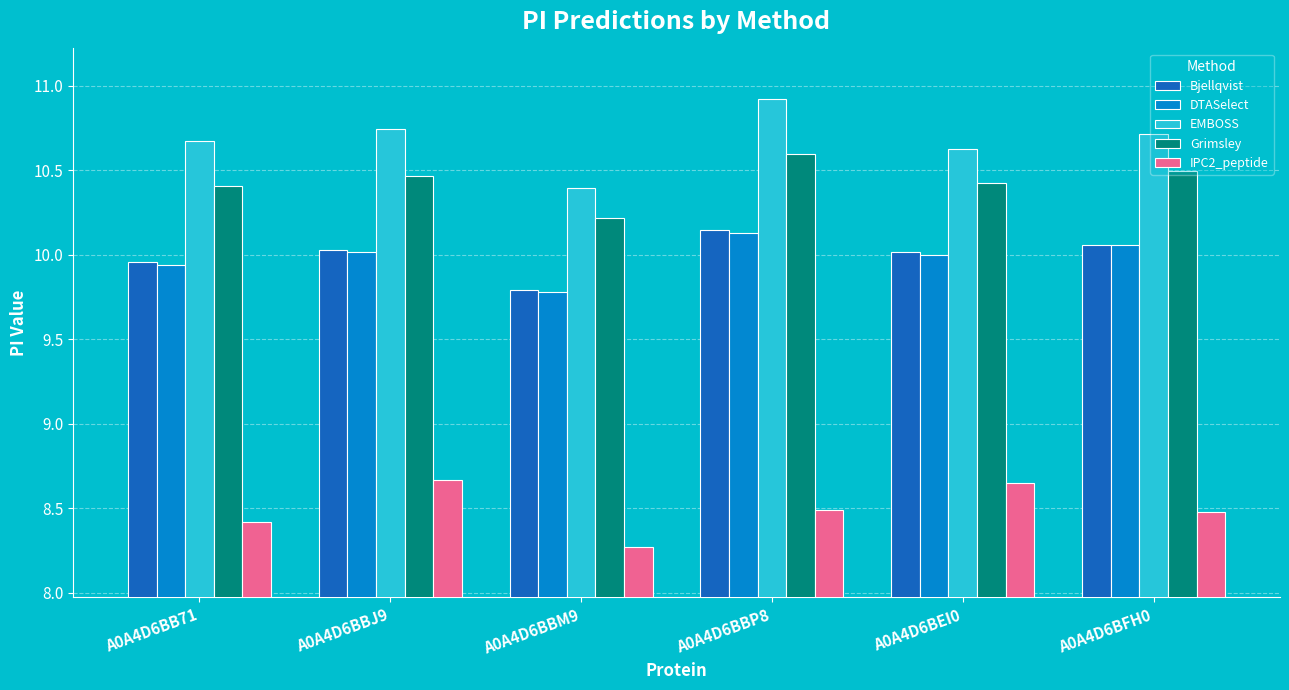

What is the difference between the Bjellqvist values at A0A4D6BB71 and A0A4D6BBM9?

0.2